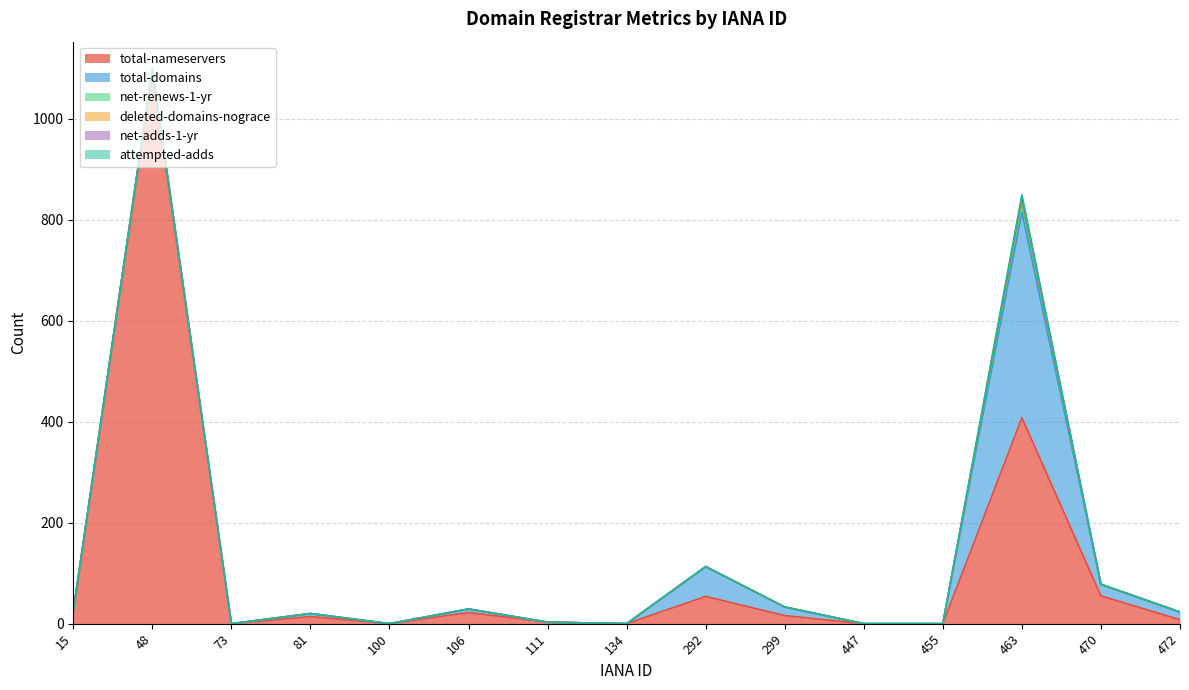

At which category does the chart reach its peak across all series?

48